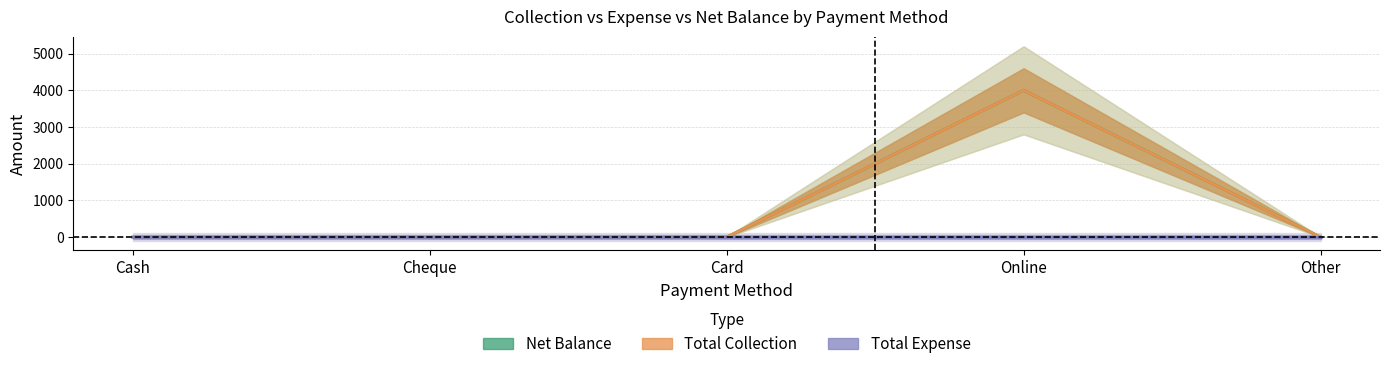

What is the label of the 5th point from the left?

Other